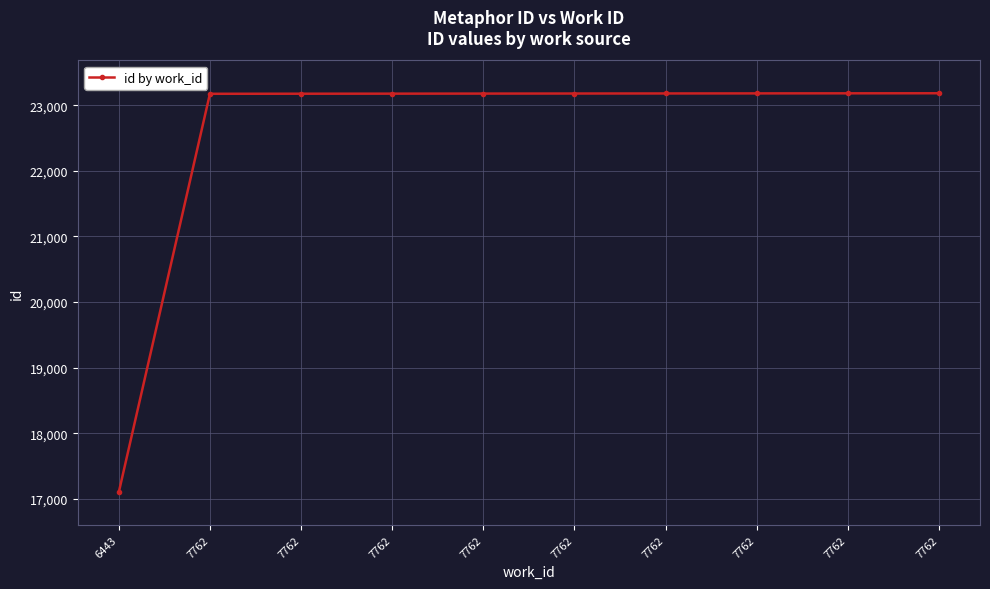

List the labels in order of value, smallest first.

6443, 7762, 7762, 7762, 7762, 7762, 7762, 7762, 7762, 7762